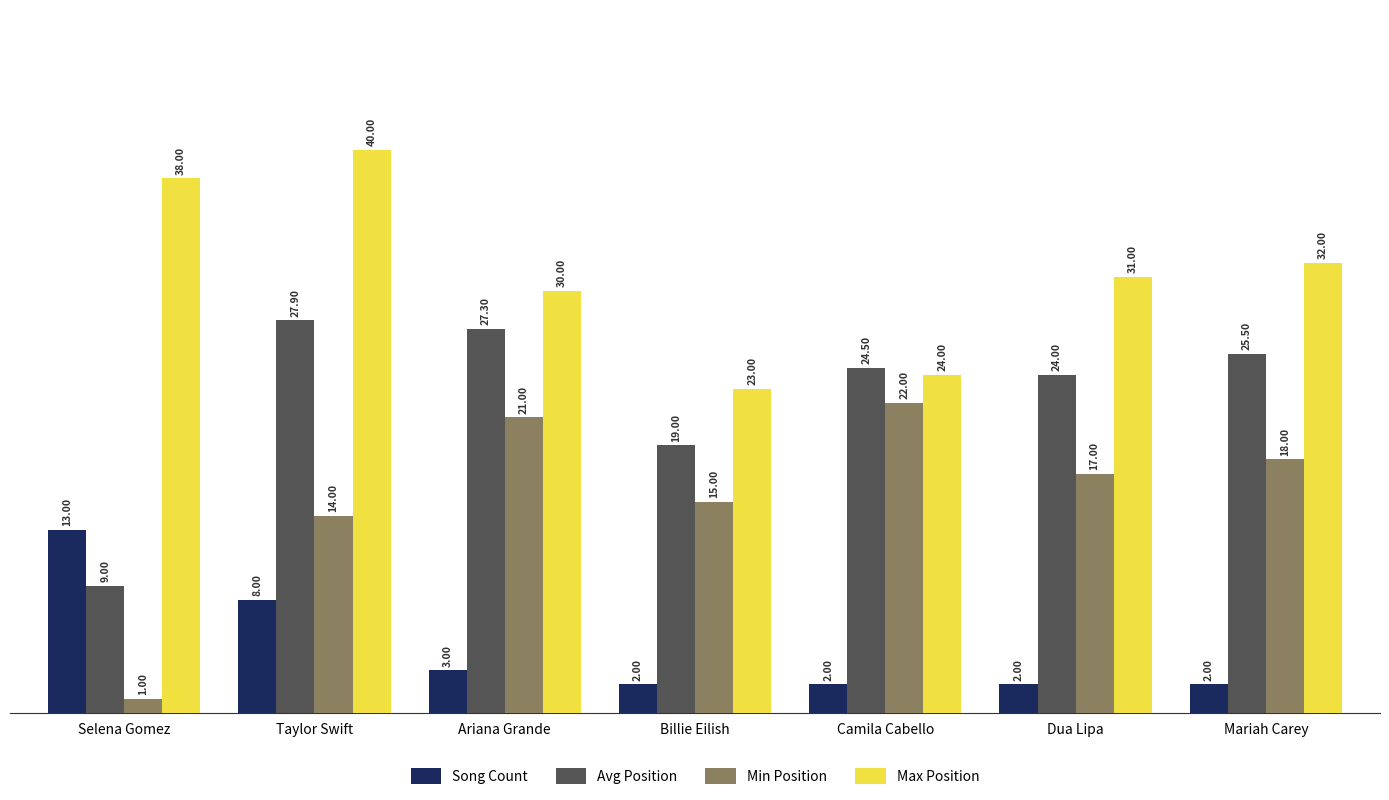

What is the total value across all series at Dua Lipa?

74.0